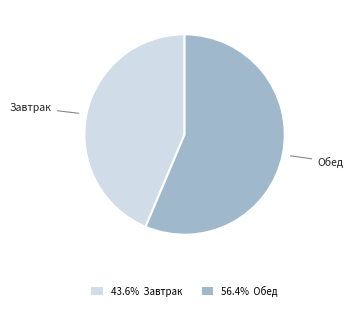

Is there any slice that represents more than half of the pie?

Yes